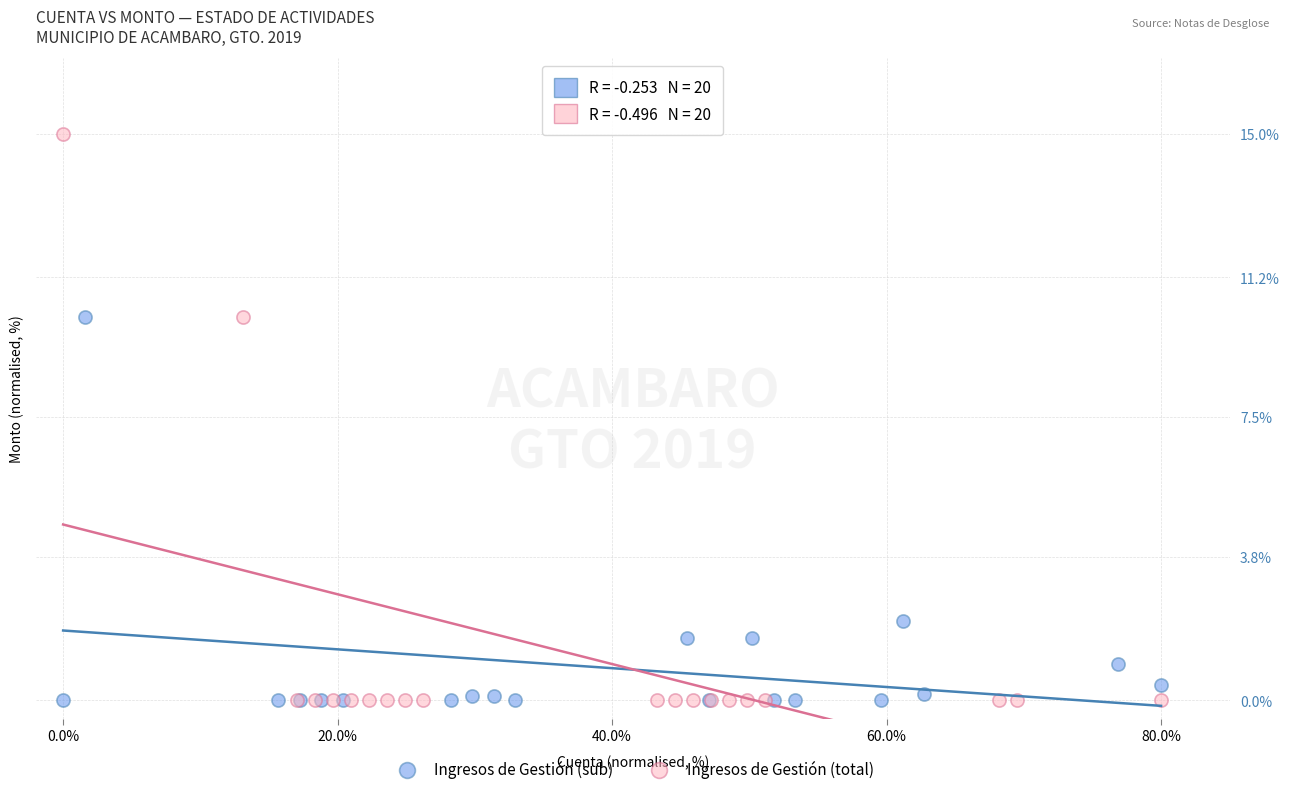

Which series contains the highest Y value?

Ingresos de Gestión (total)